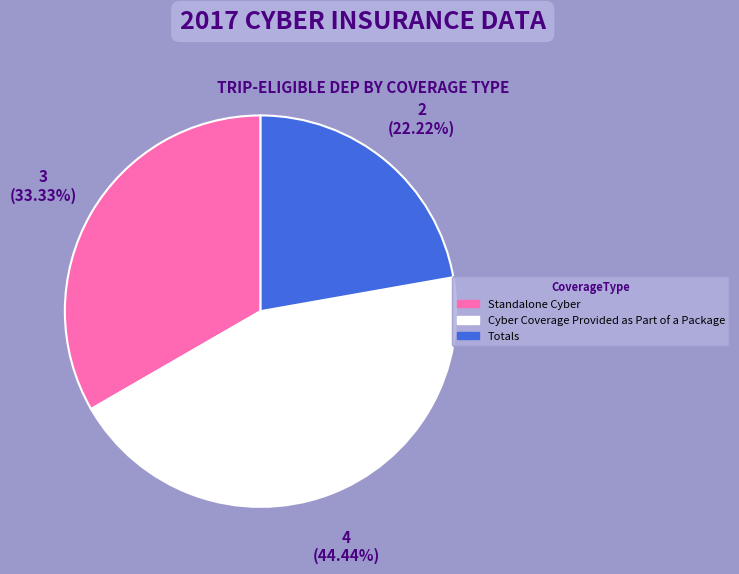

Is there any slice that represents more than half of the pie?

No